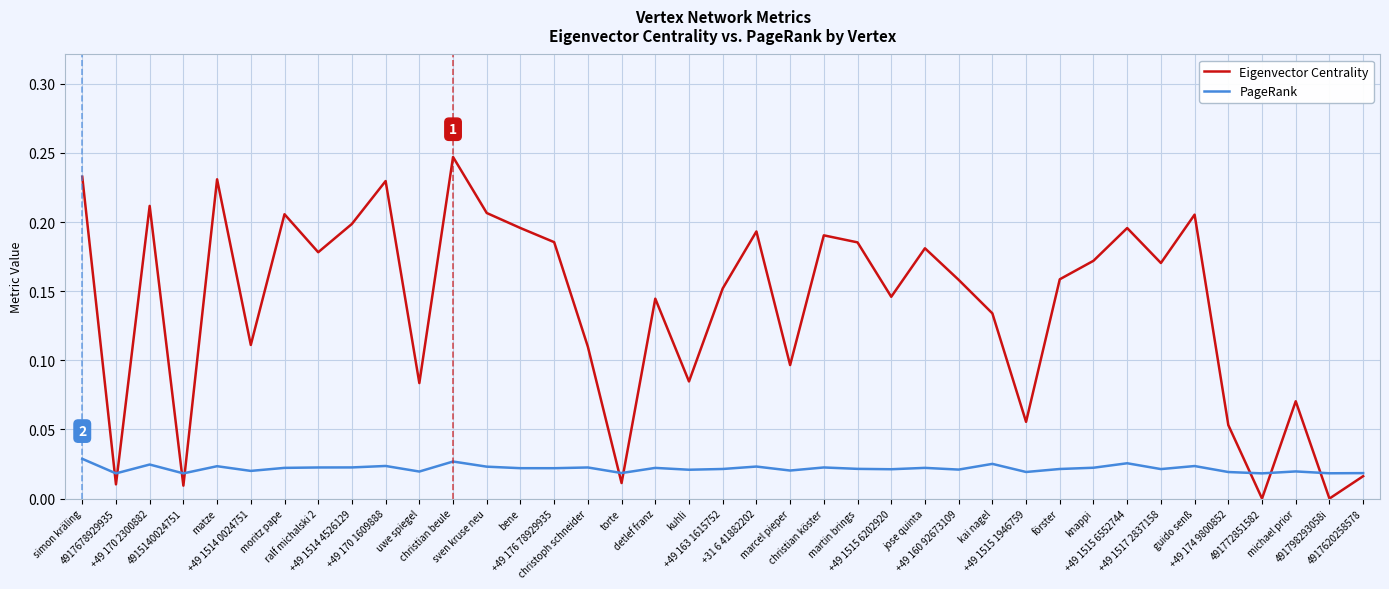

At how many categories does at least one series exceed 0?

39